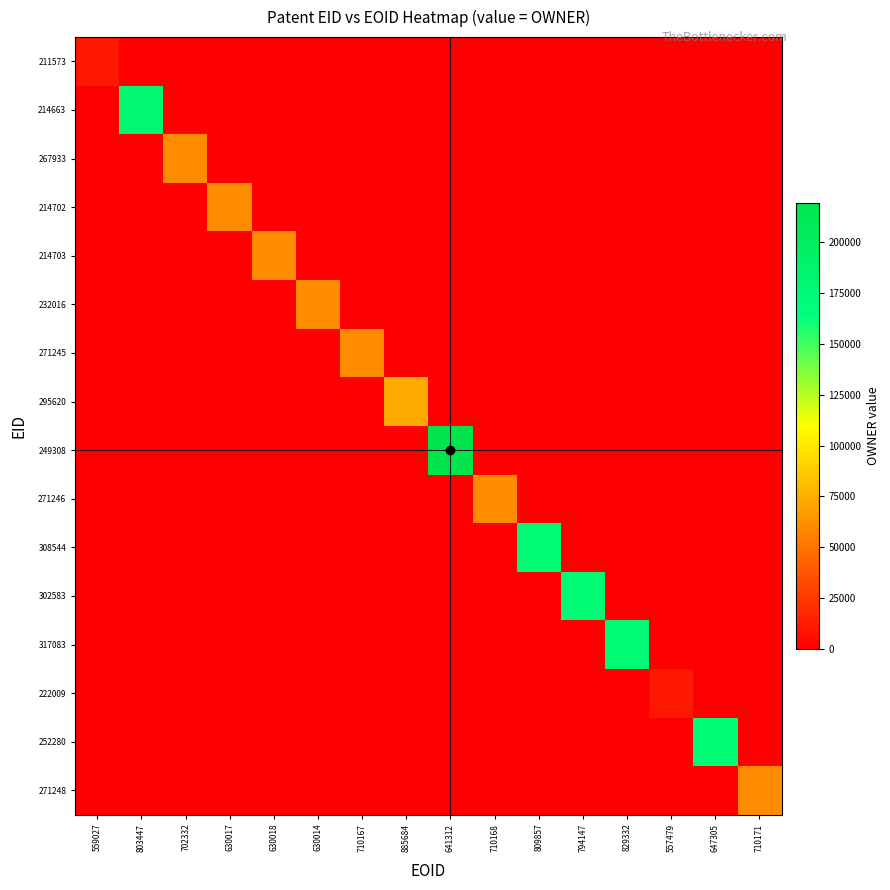

Which series has the largest total across all categories?

249308